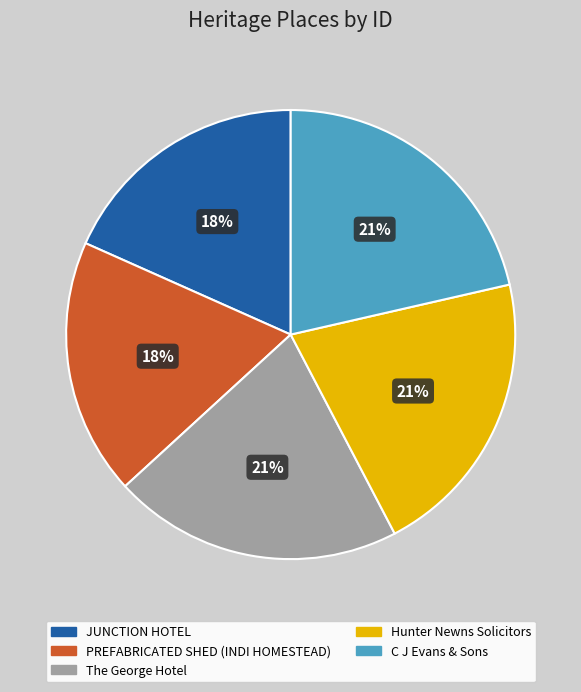

What percentage is the C J Evans & Sons slice, to the nearest percent?

21%